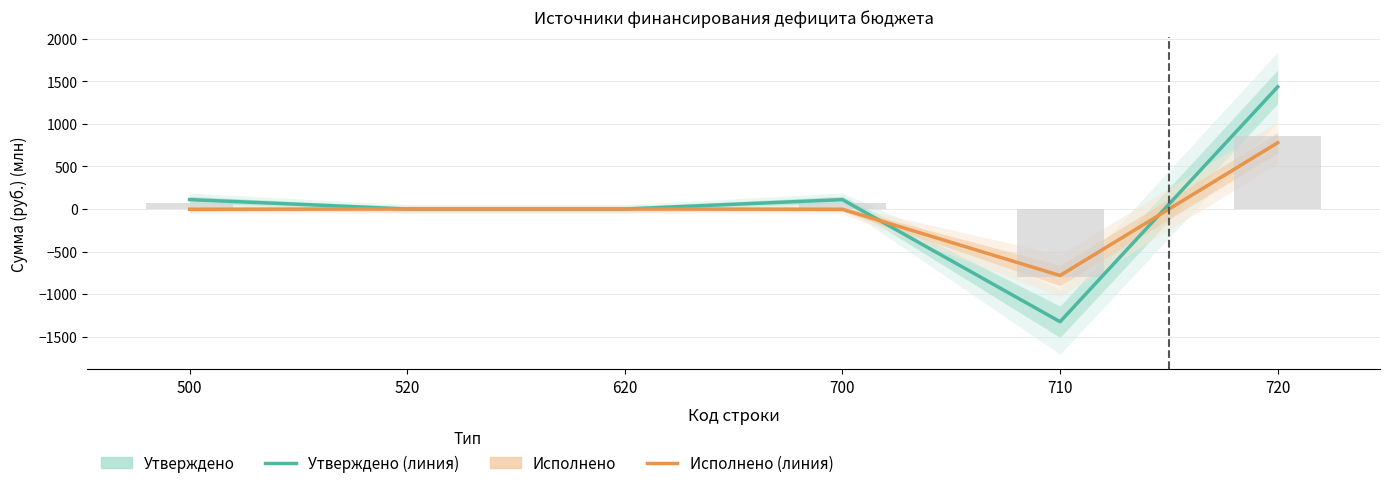

How many bars are there in total?

12